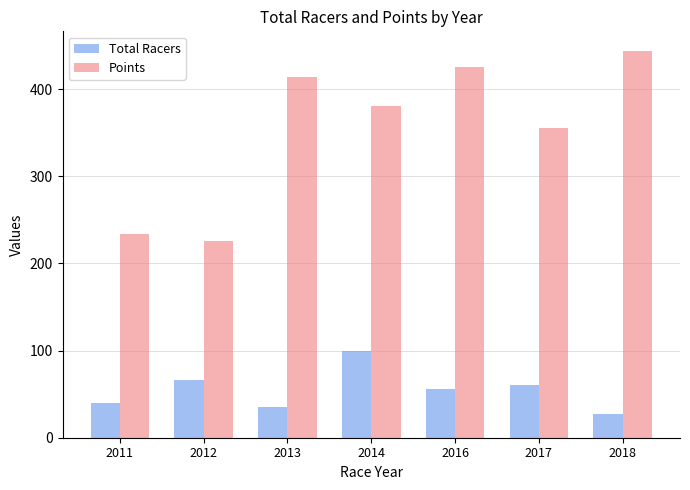

How many data points in Total Racers are less than 56?

3